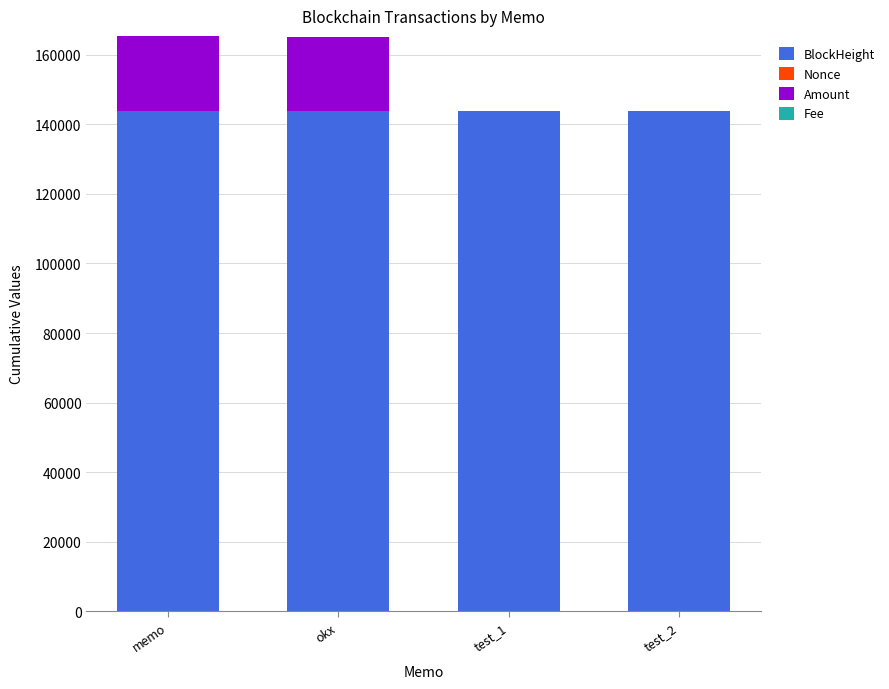

What is the highest value of the BlockHeight series?

143858.0